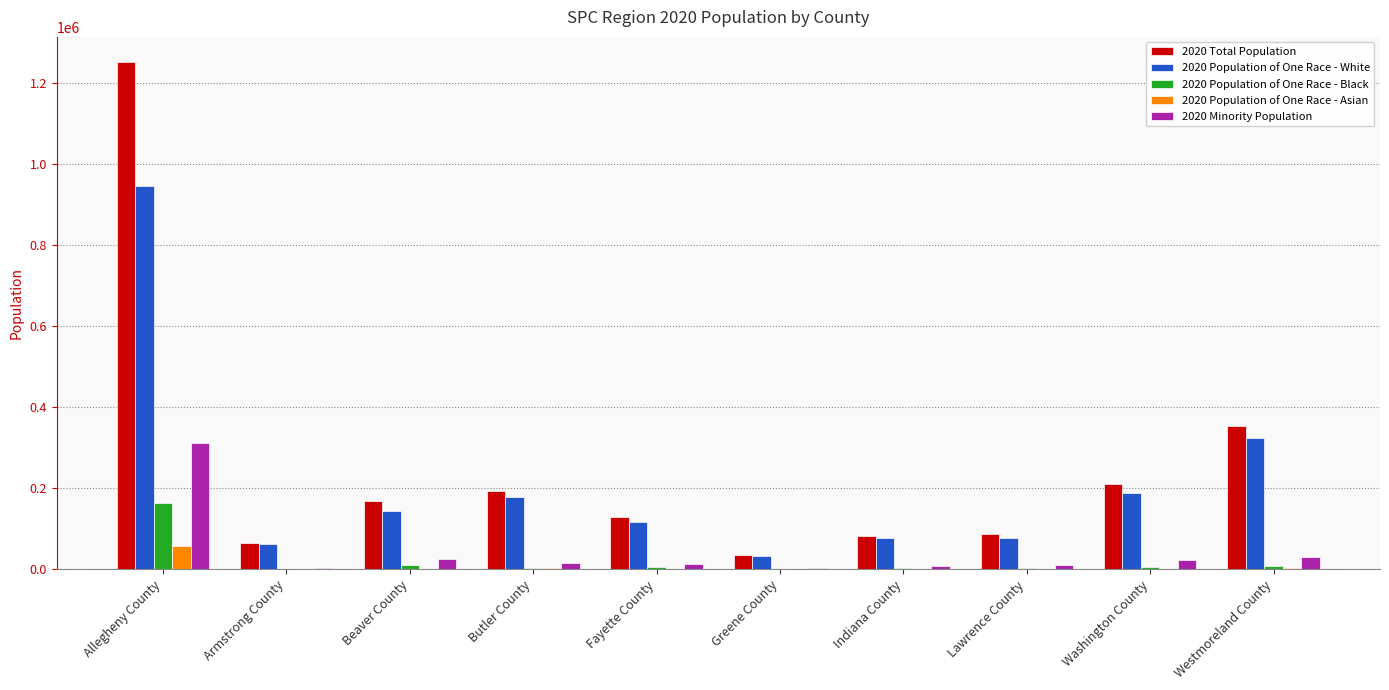

True or false: 2020 Minority Population has a value of 3238 at Armstrong County.

True